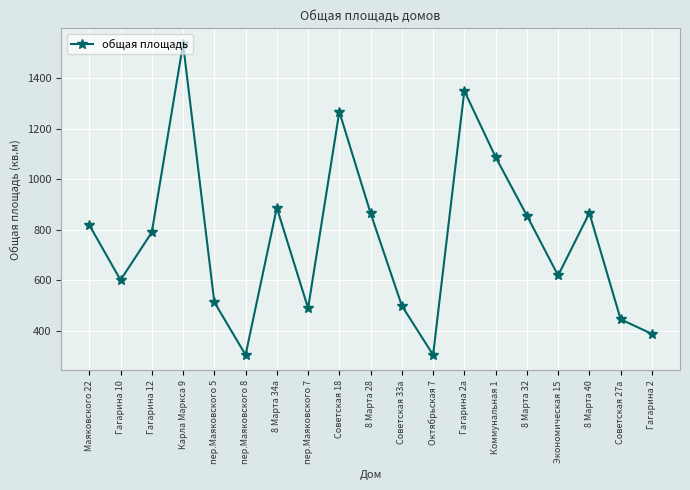

Approximately how many times larger is the value at Советская 33а compared to пер.Маяковского 5?

1.0